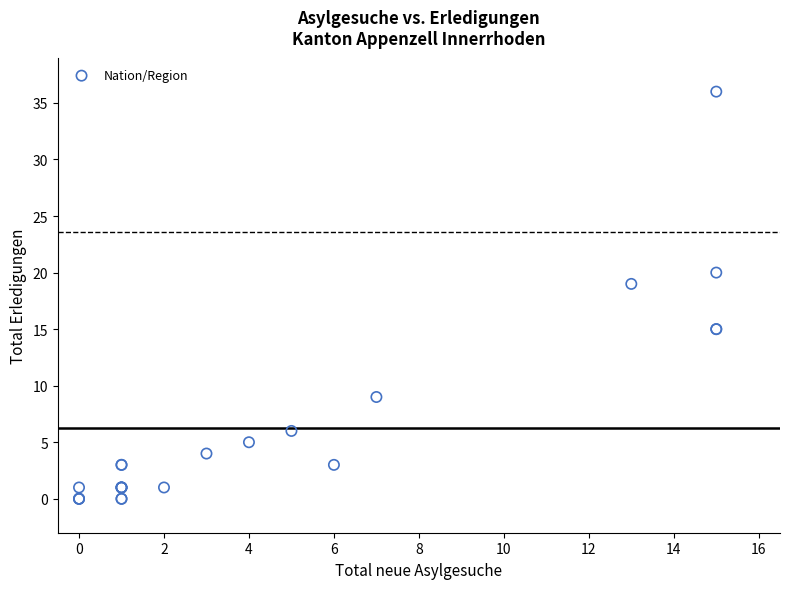

What Y value in the scatter plot is closest to 18?

19